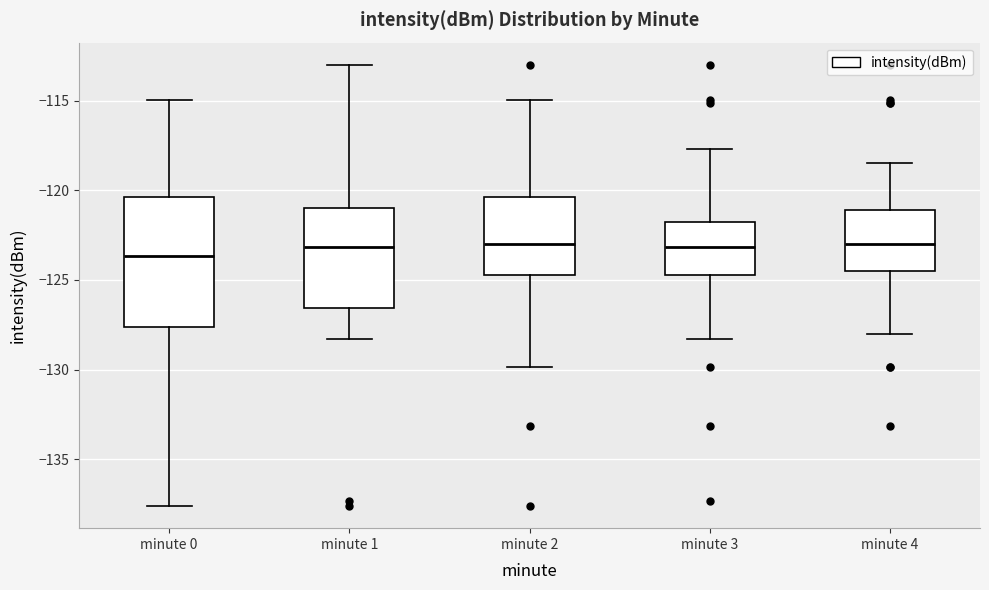

Which box is the tallest, from its lower edge to its upper edge?

minute 0